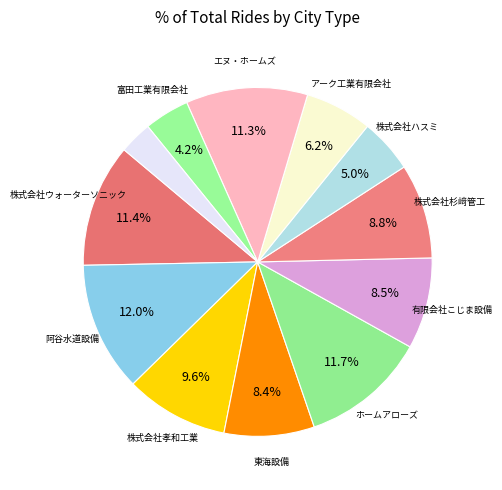

How many segments does this pie chart have?

12